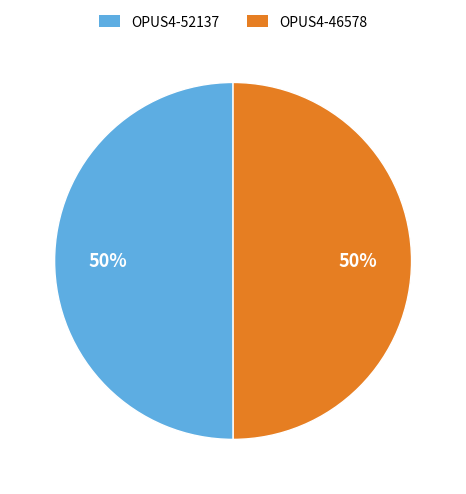

How many slices are in this pie chart?

2